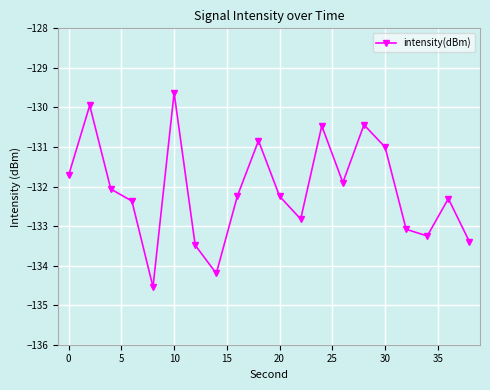

What is the sum of all values?

-2641.9